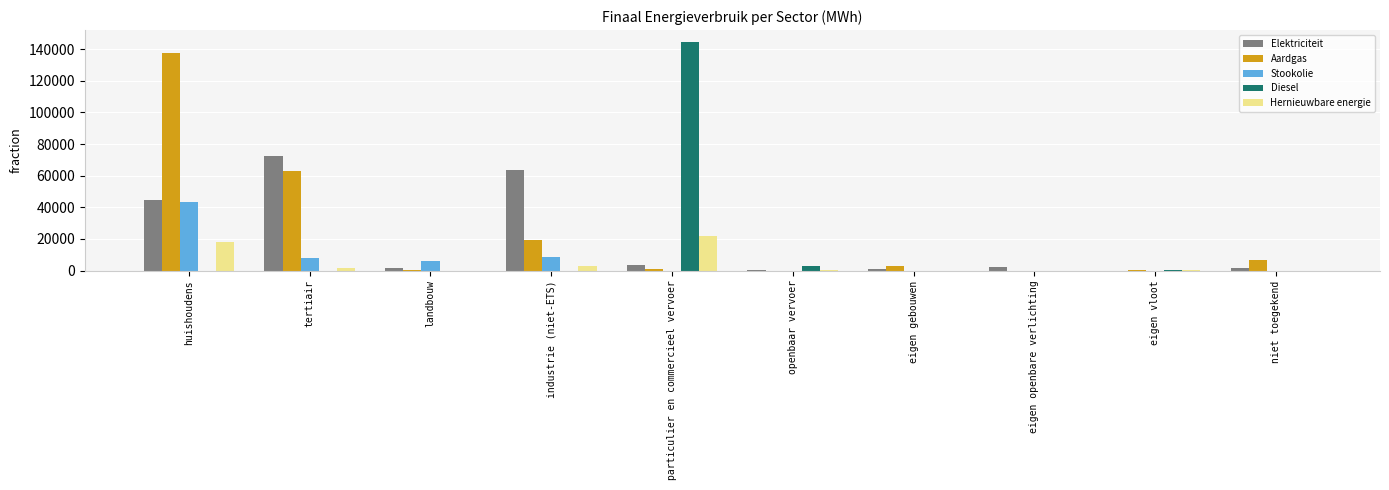

Where is Aardgas nearest to the value 68879?

tertiair